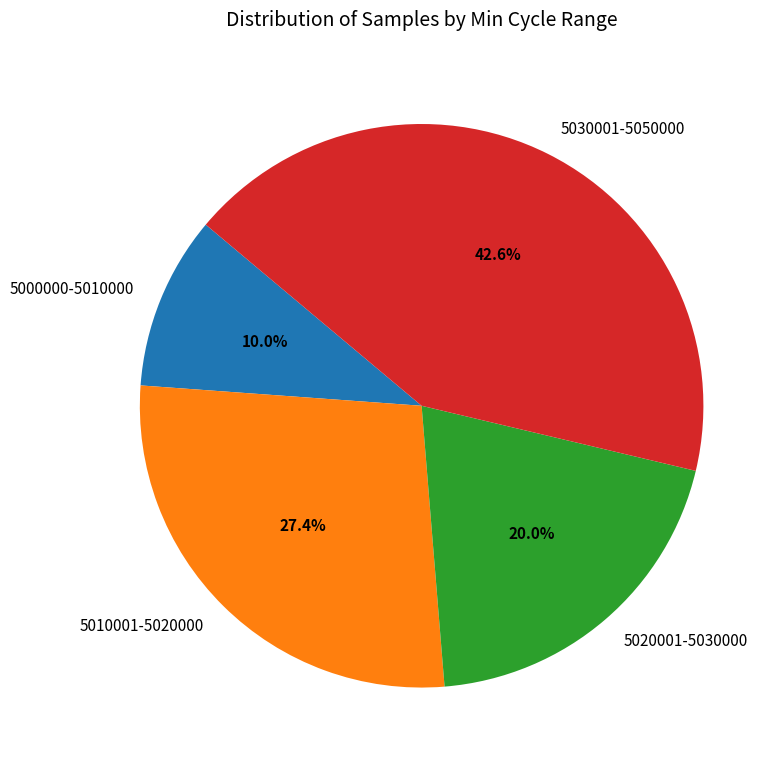

What is the smallest slice in the pie chart?

5000000-5010000